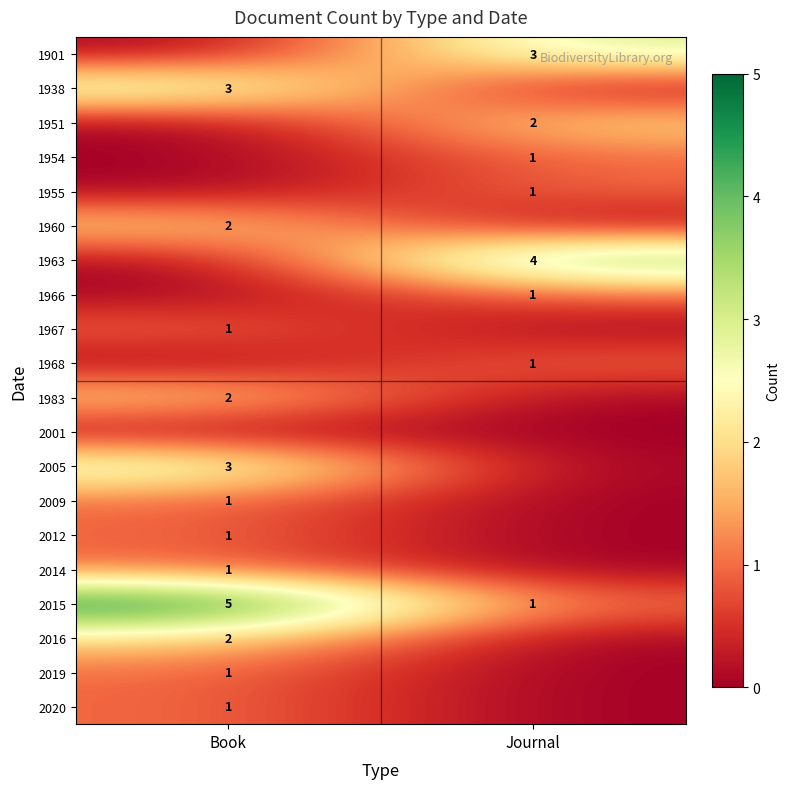

The value of 1968 at Journal is 1. True or false?

True